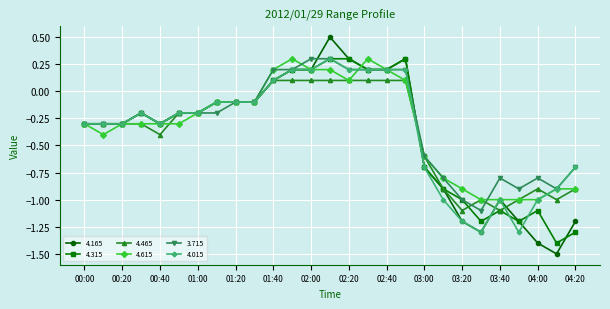

What is the smallest value displayed?

-1.5